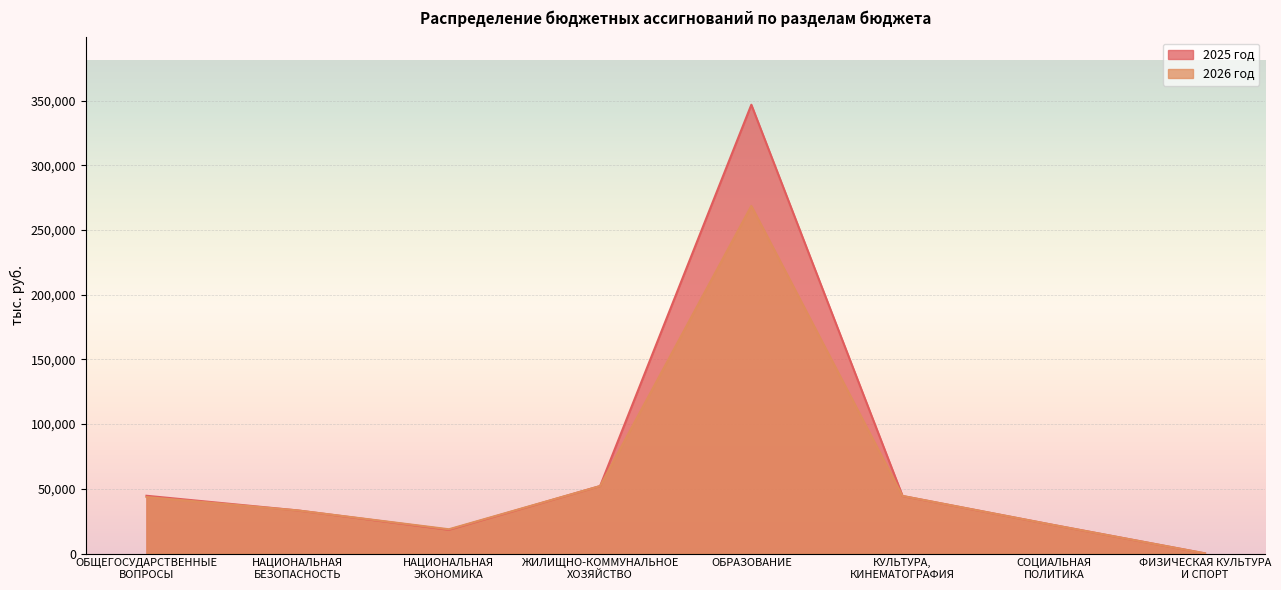

Which series changed the most between ОБРАЗОВАНИЕ and КУЛЬТУРА,
КИНЕМАТОГРАФИЯ?

2025 год